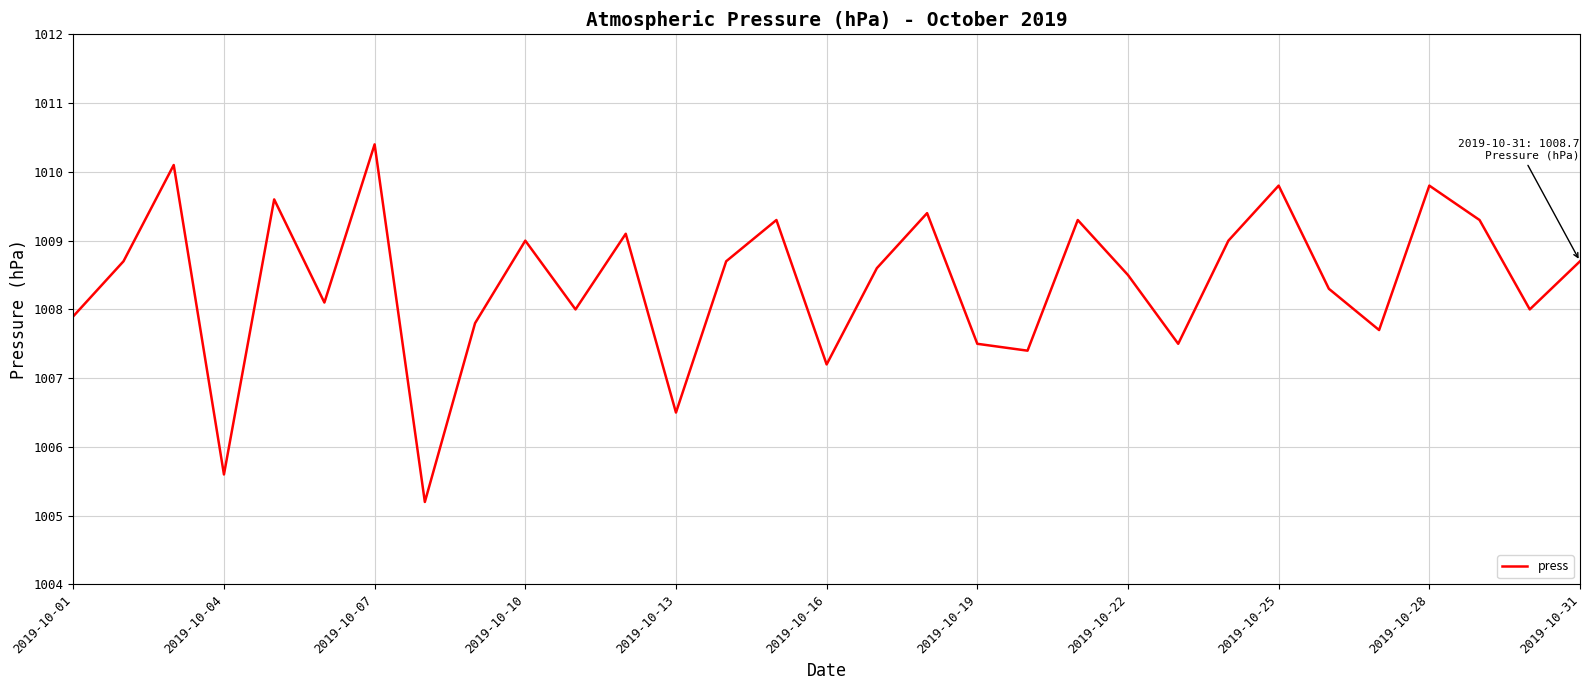

What is the smallest value displayed?

1005.2